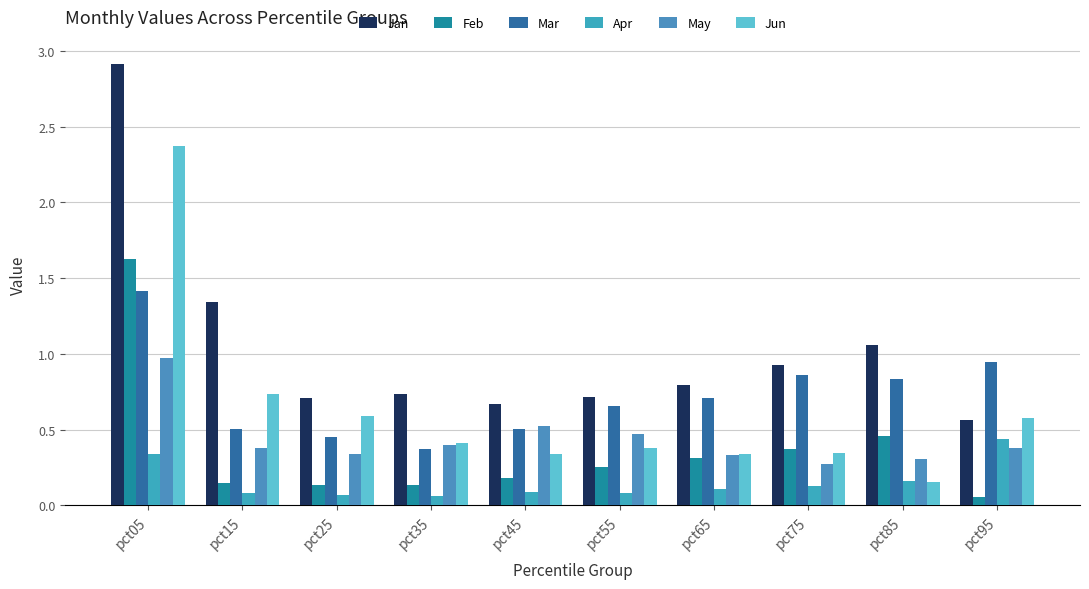

Which series changed the most between pct45 and pct95?

Mar